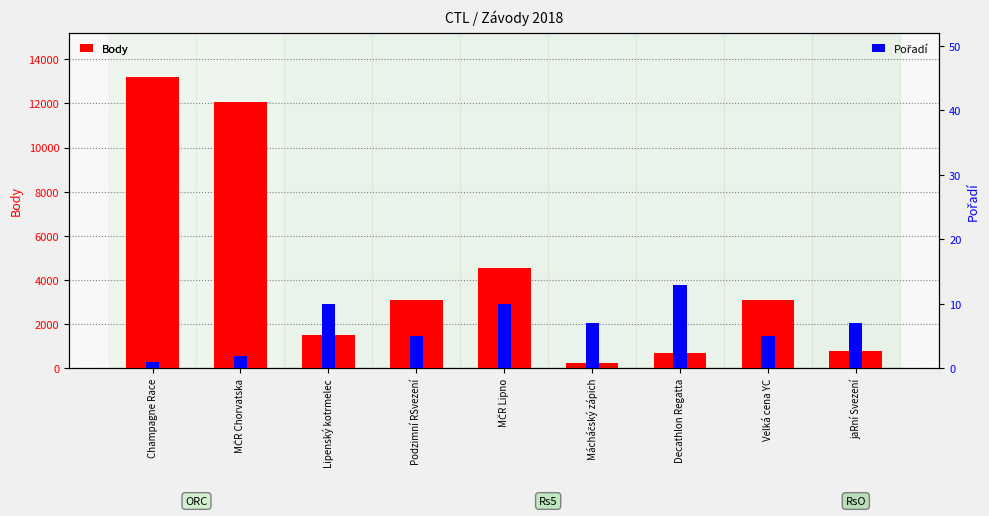

What is the average value of the Body series?

4362